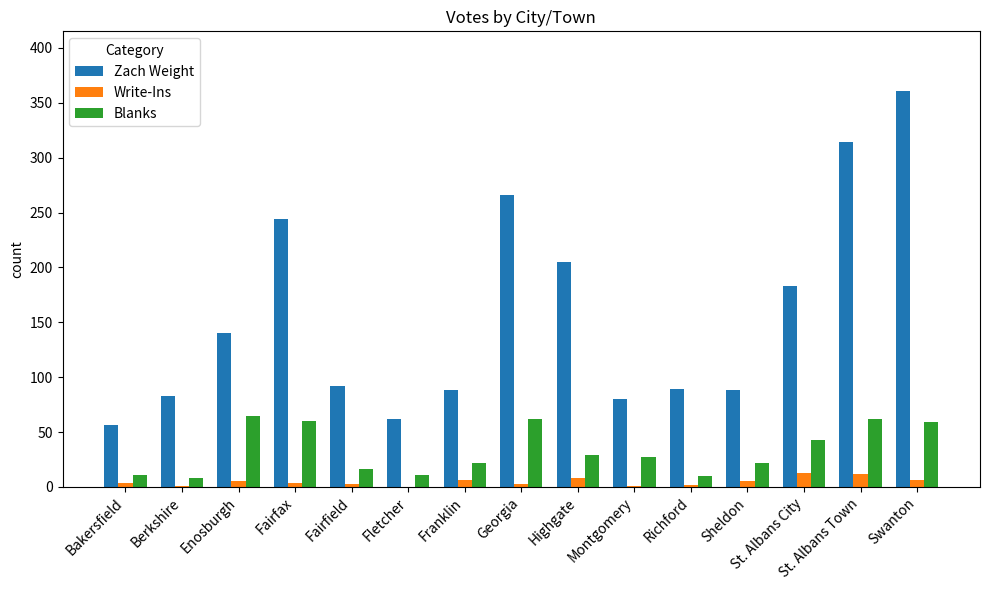

At which category is the sum across all series the highest?

Swanton